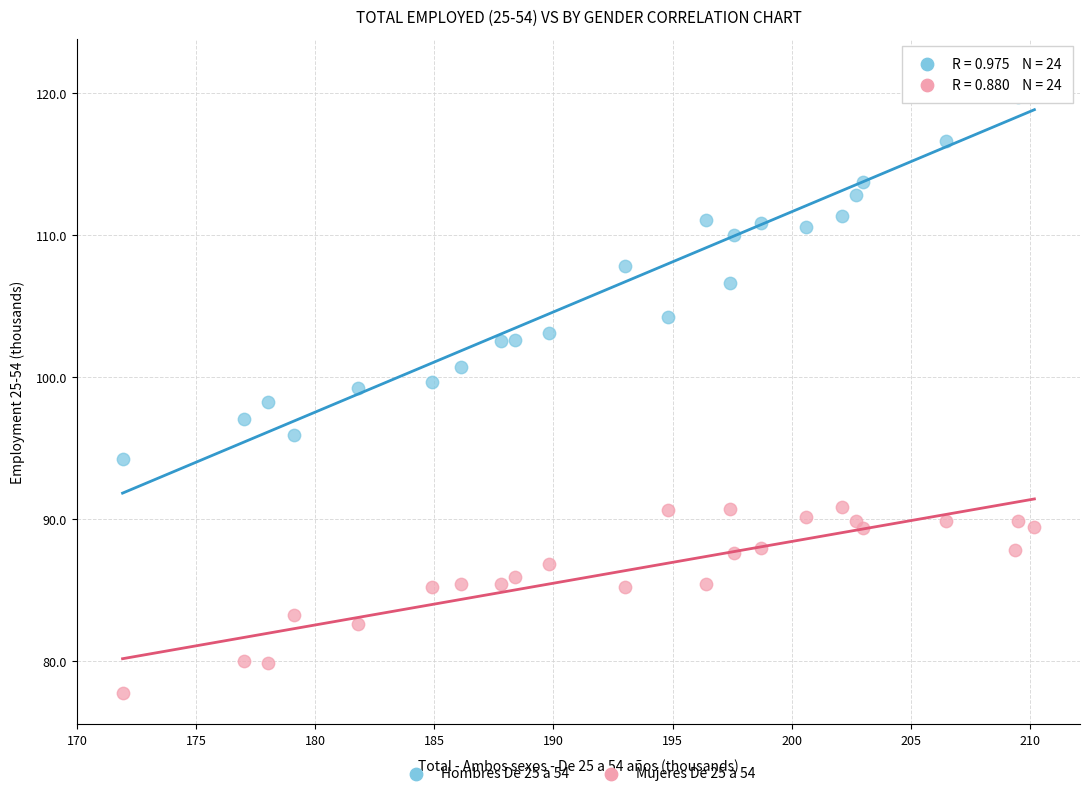

Which series reaches the maximum Y coordinate?

Hombres De 25 a 54